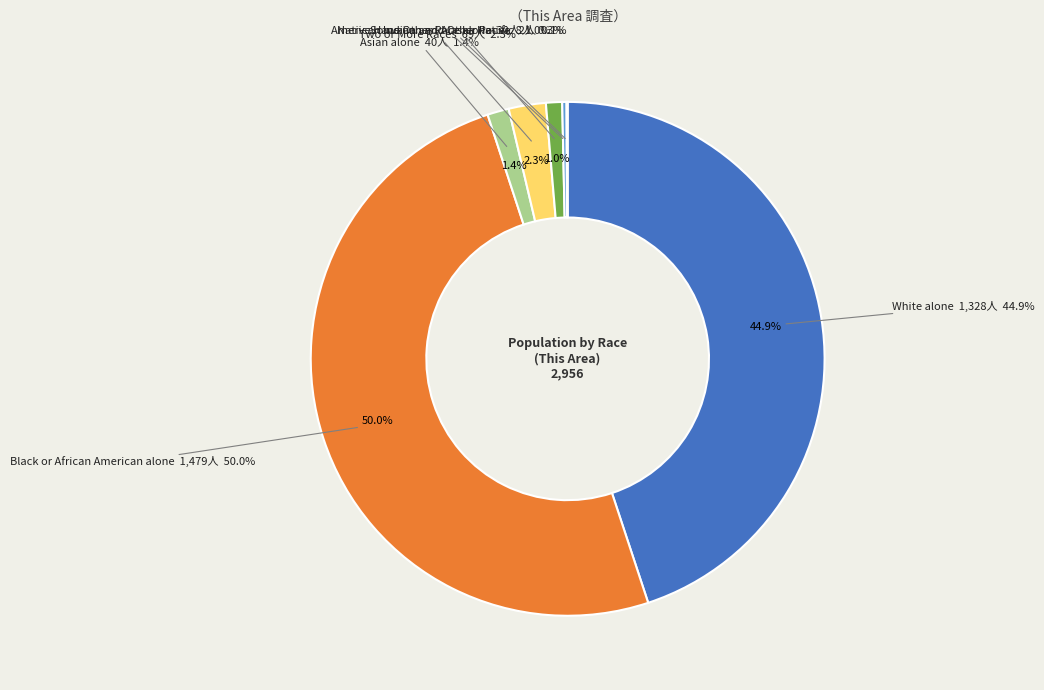

Between Some Other Race alone and Asian alone, which is larger?

Asian alone